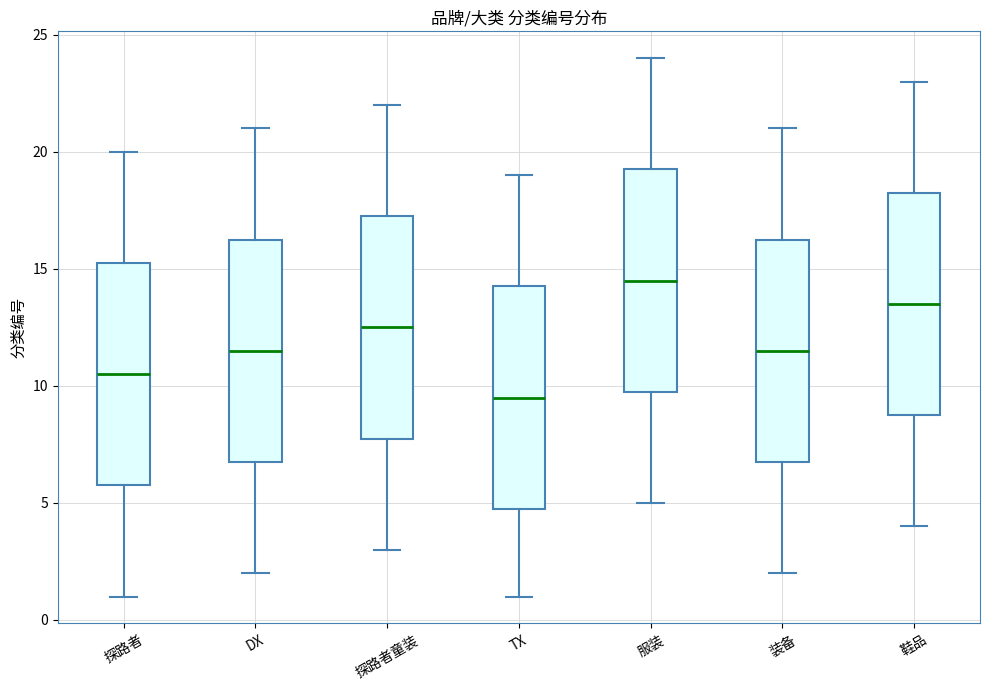

Where is the lower edge of the box for 探路者童装 on the y-axis? The values are not printed on the chart, so give them approximately, as read against the axis.

8.0